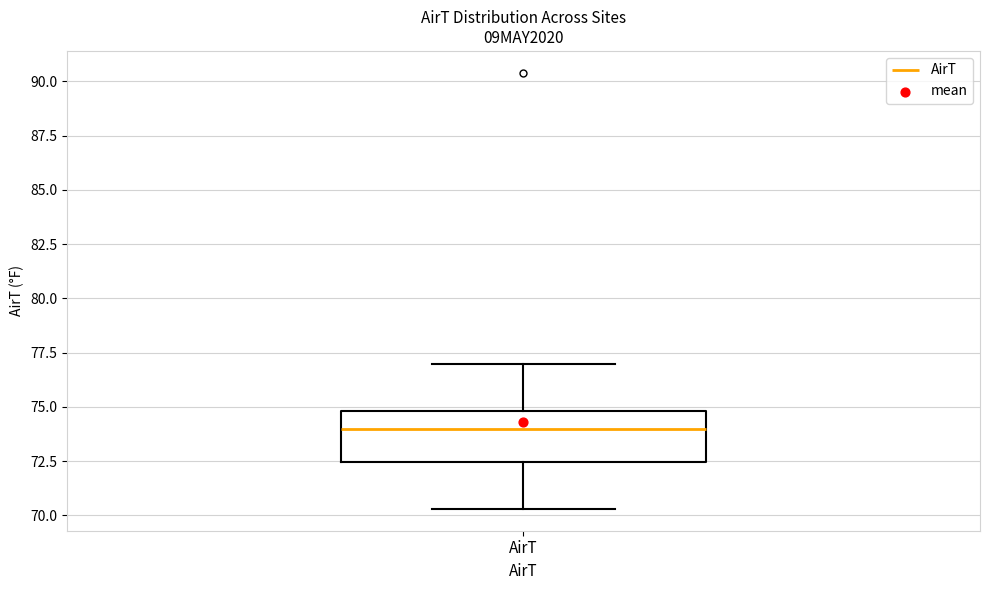

Transcribe this box plot: give where the median line is, the range the box spans, and where the two whiskers end, as read against the y-axis. The values are not printed on the chart, so give them approximately, as read against the axis.

median 74.0, box 72.5 to 75.0, whiskers 70.5 to 77.0